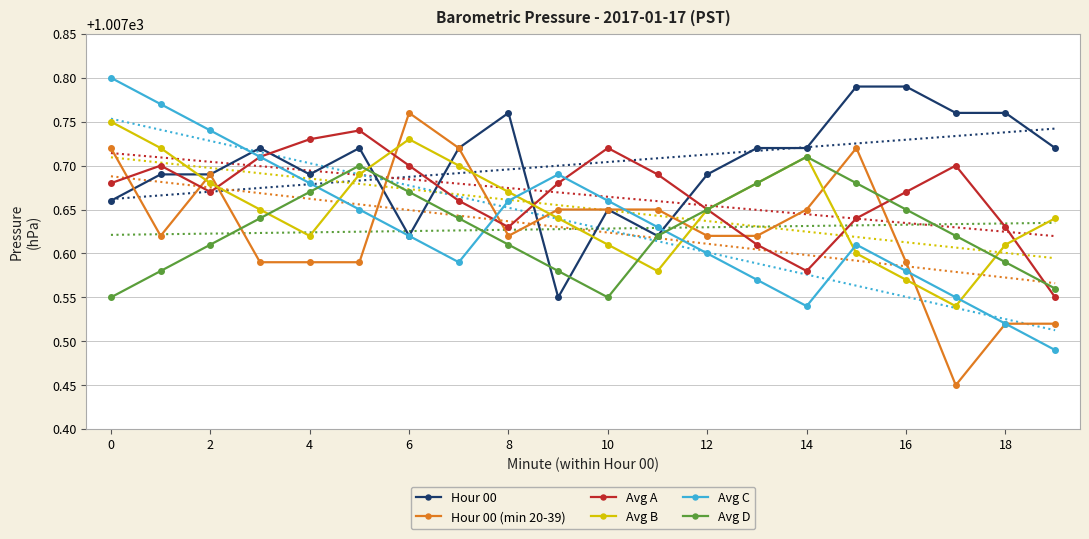

Which series changed the most between 16 and 17?

Hour 00 (min 20-39)